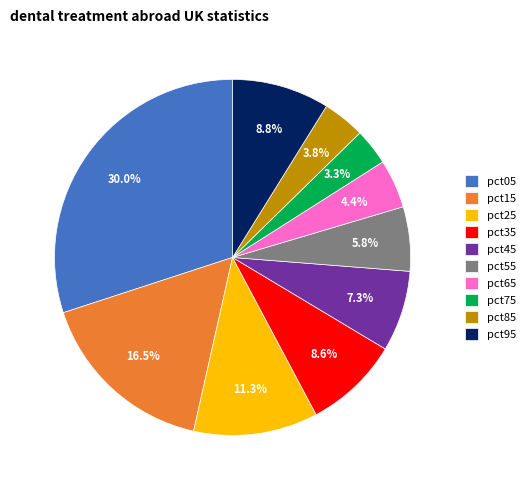

Count the number of slices in the pie.

10